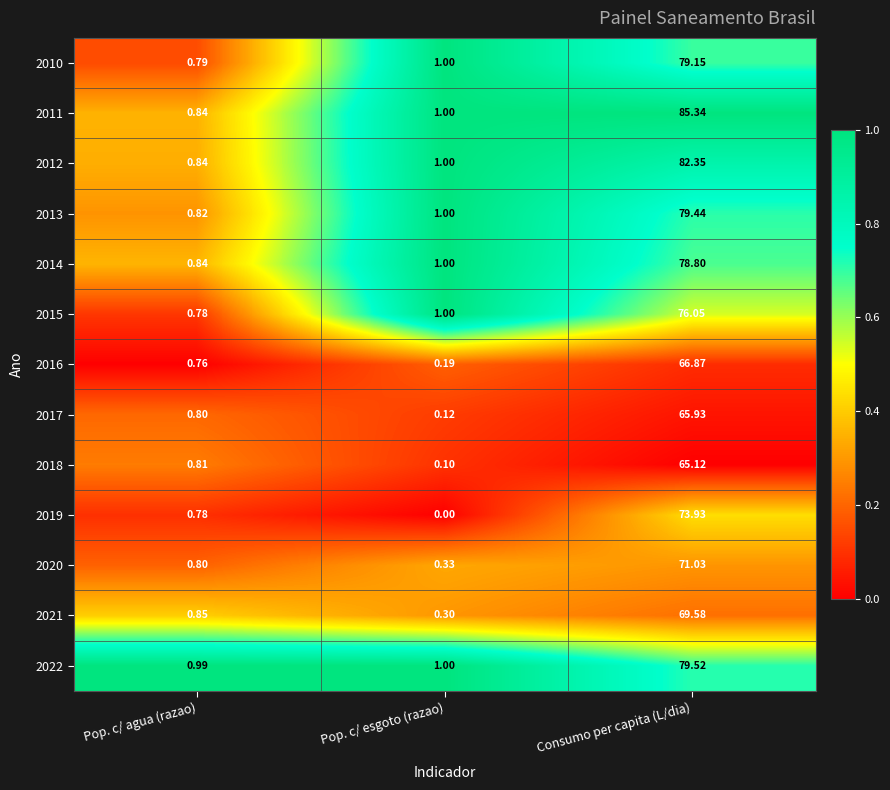

Where is 2012 nearest to the value 41?

Pop. c/ esgoto (razao)